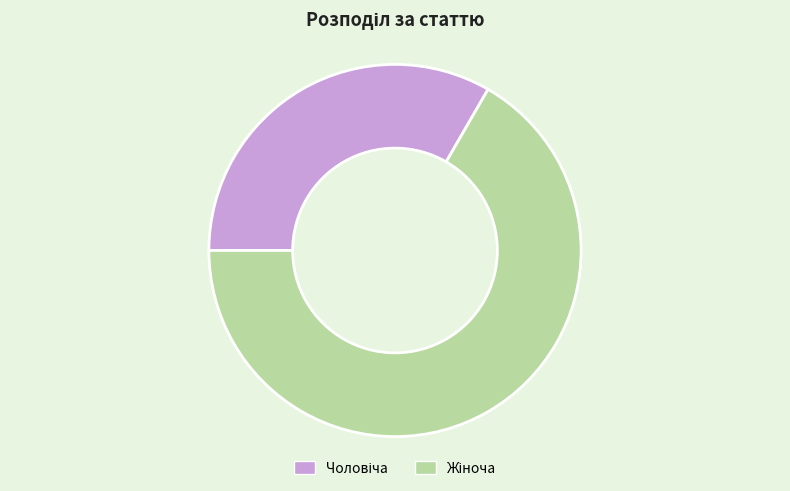

Is there a majority slice in this chart?

Yes